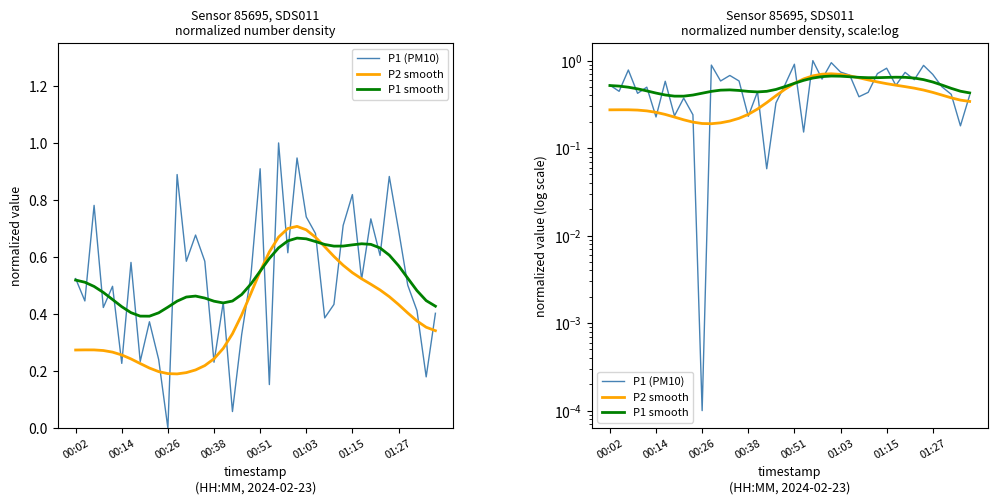

True or false: P2 smooth and P1 (PM10) cross at least once.

True